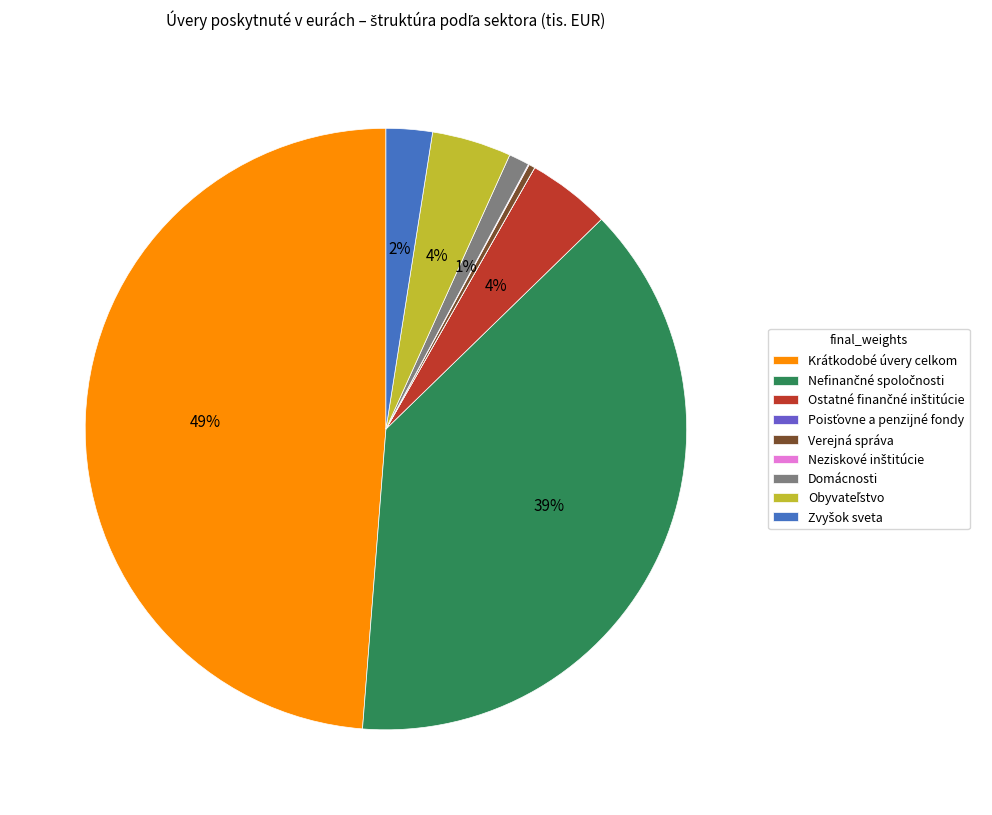

To the nearest percent, what is the average slice percentage?

11%